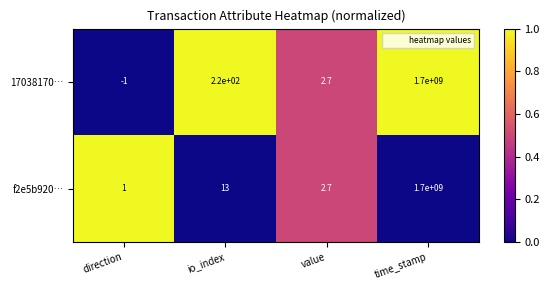

Which series has the largest total across all categories?

17038170…